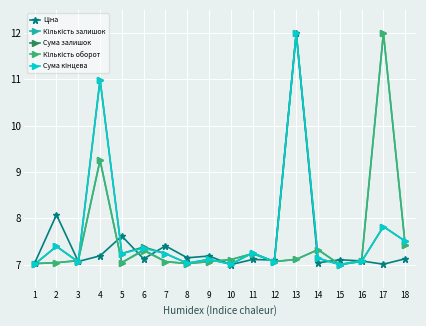

What is the smallest value displayed?

7.0